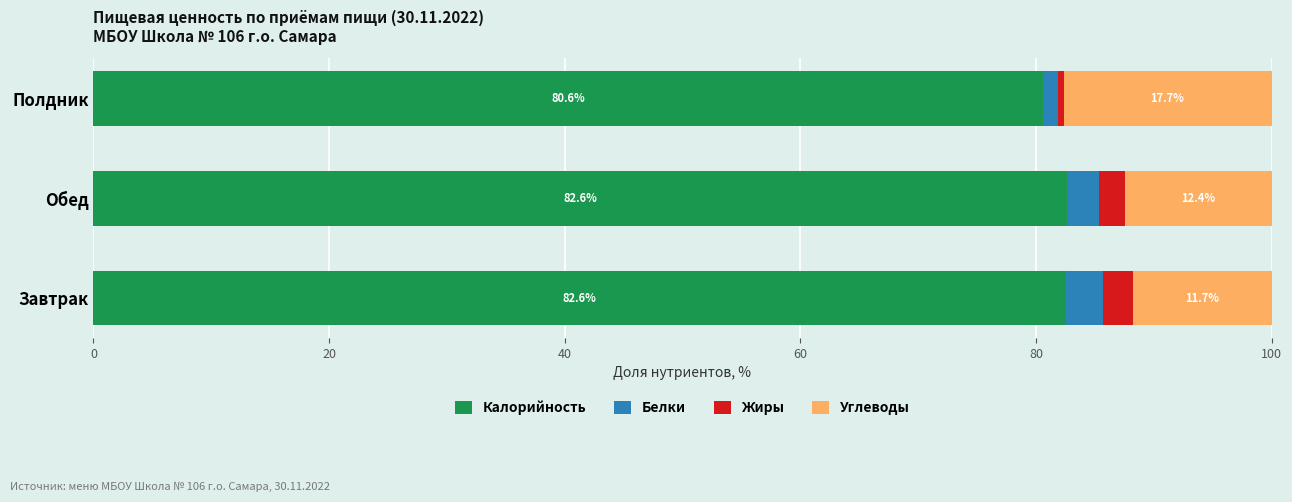

What is the sum of the Калорийность values at Полдник and Обед?

163.2